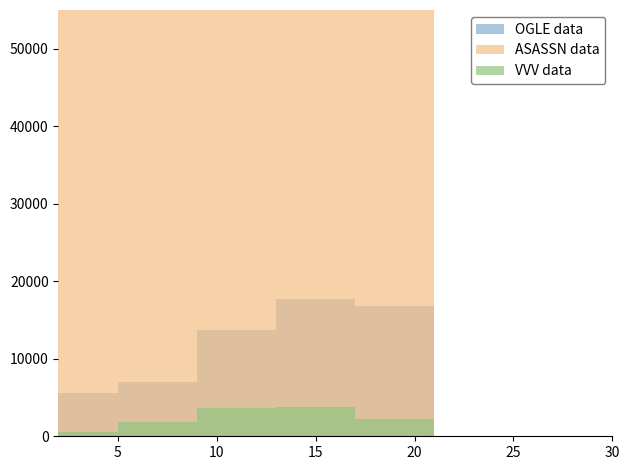

Which category has the lowest value in the OGLE data series?

5